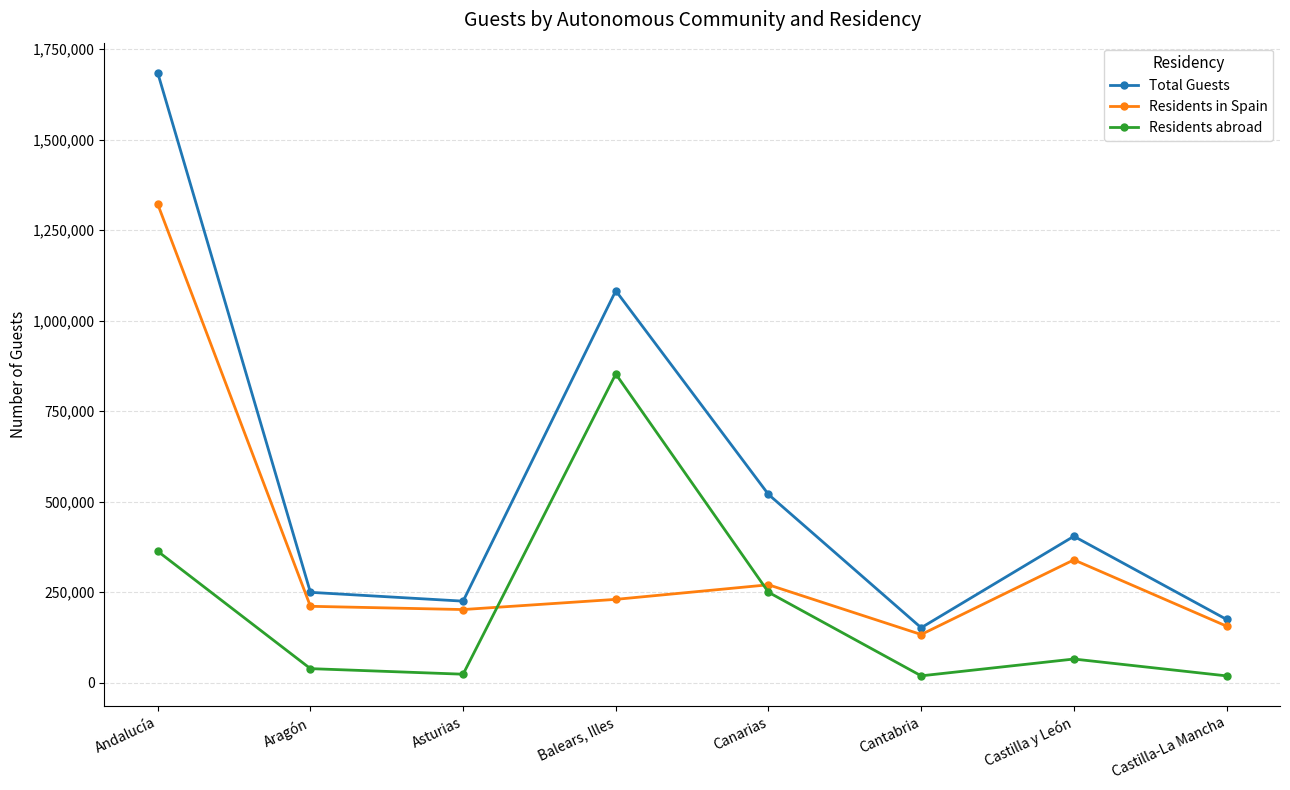

Between Aragón and Canarias, which series saw the biggest shift?

Total Guests